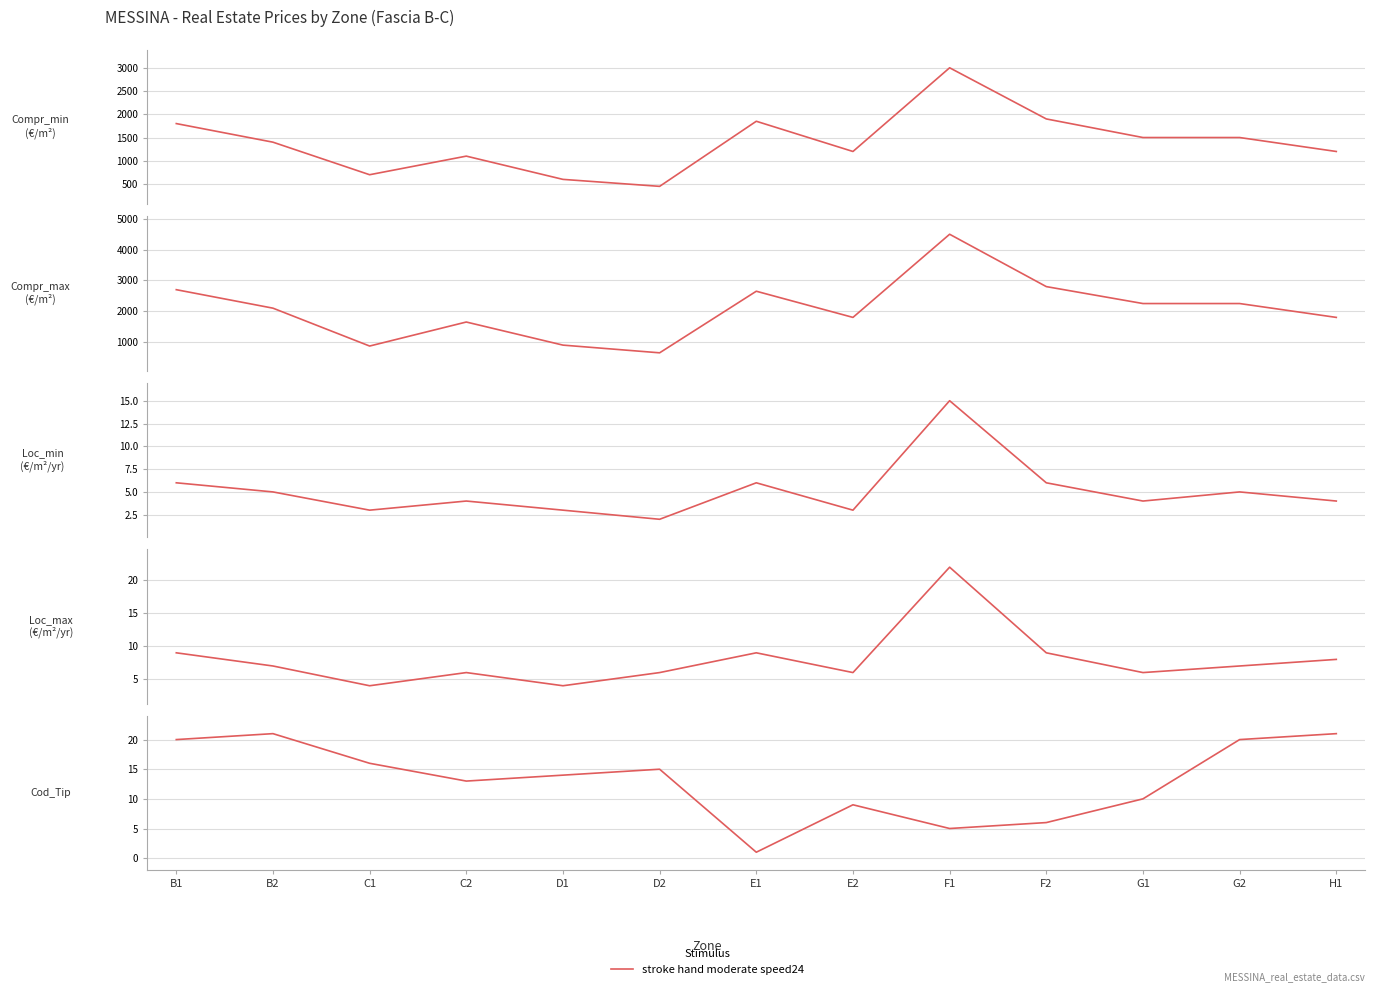

At which label does Compr_max first exceed 2100?

B1